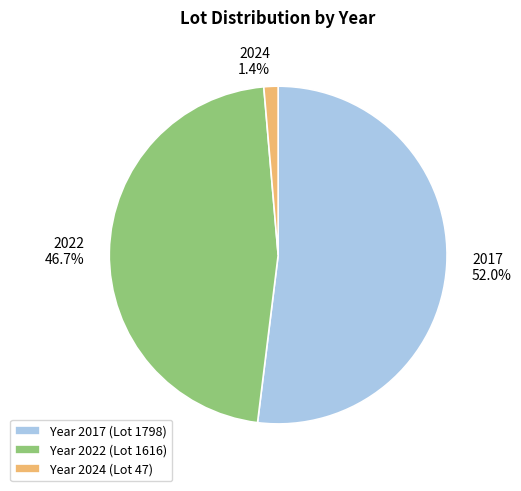

Does any single category account for the majority?

Yes